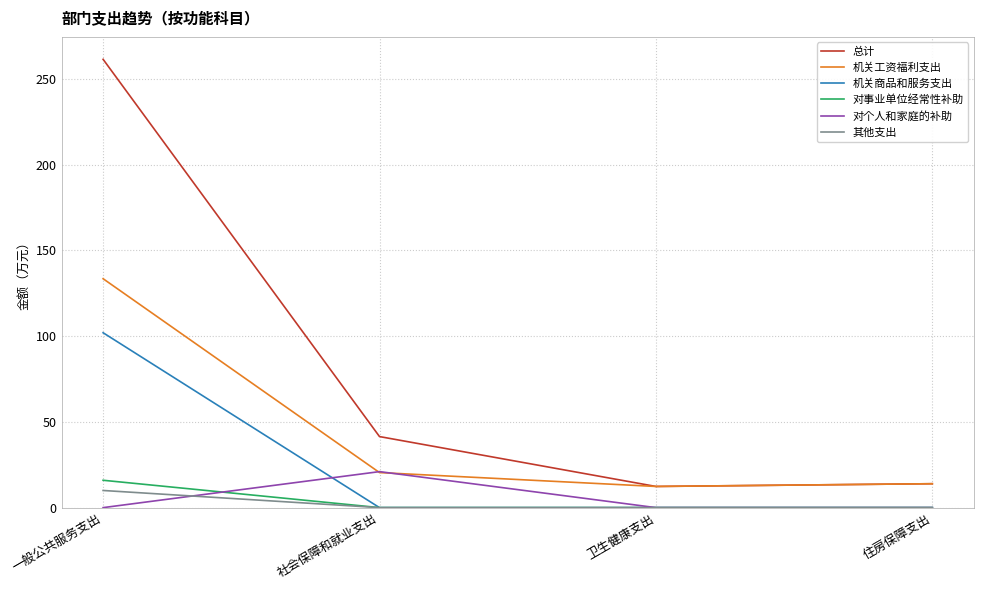

True or false: 总计 and 对个人和家庭的补助 cross at least once.

False